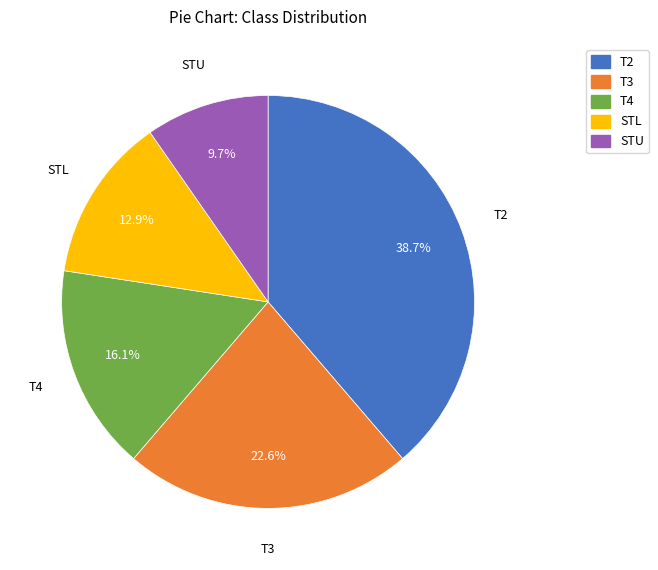

What is the ratio of the value at STL to the value at T2?

0.3